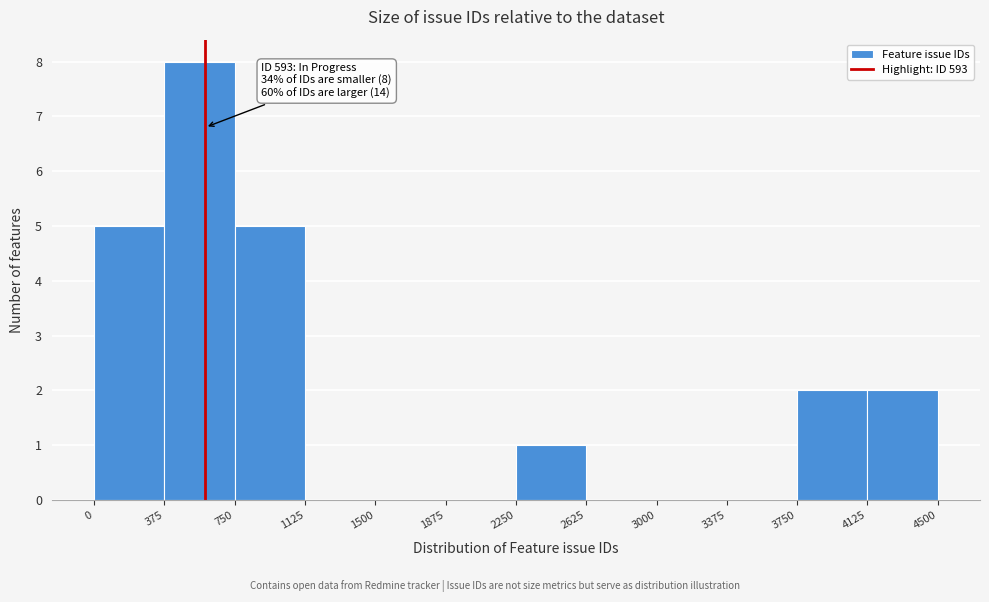

Over which range of the x-axis is the bar tallest?

375 to 750